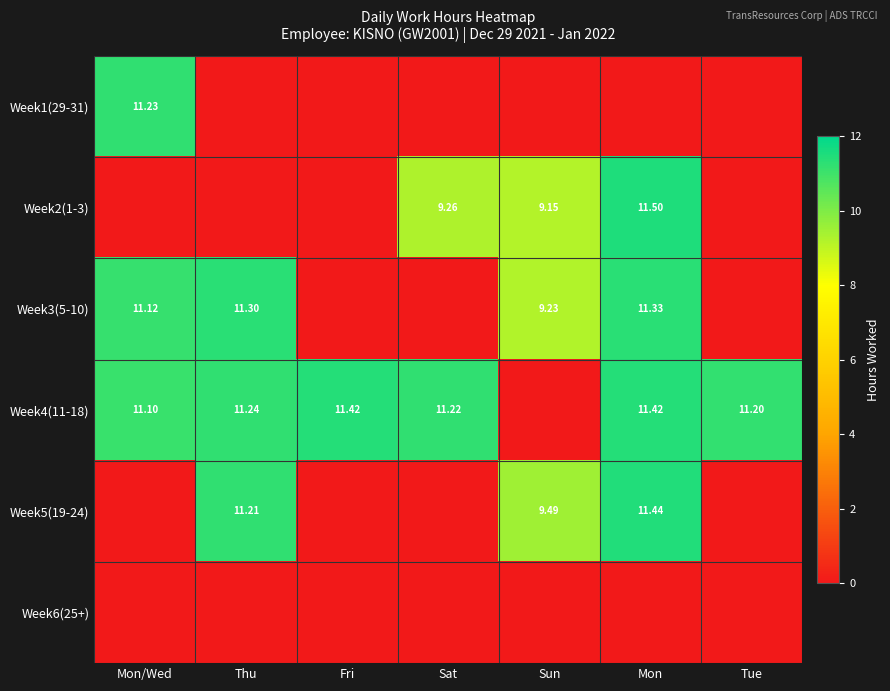

How many data points in Week3(5-10) are above 9?

4